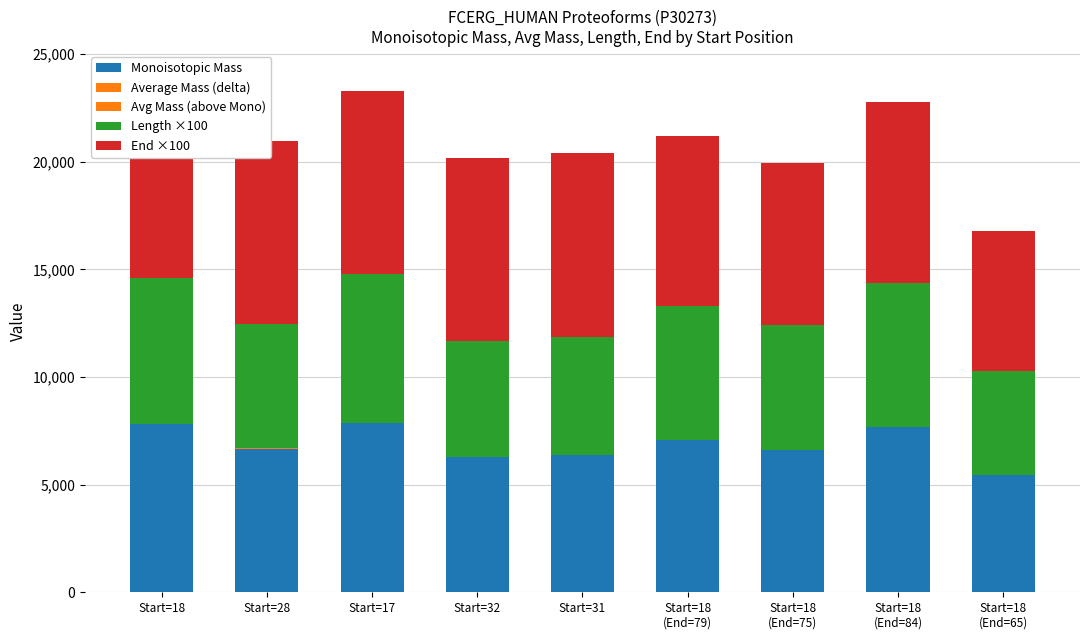

How many categories are shown in the chart?

9